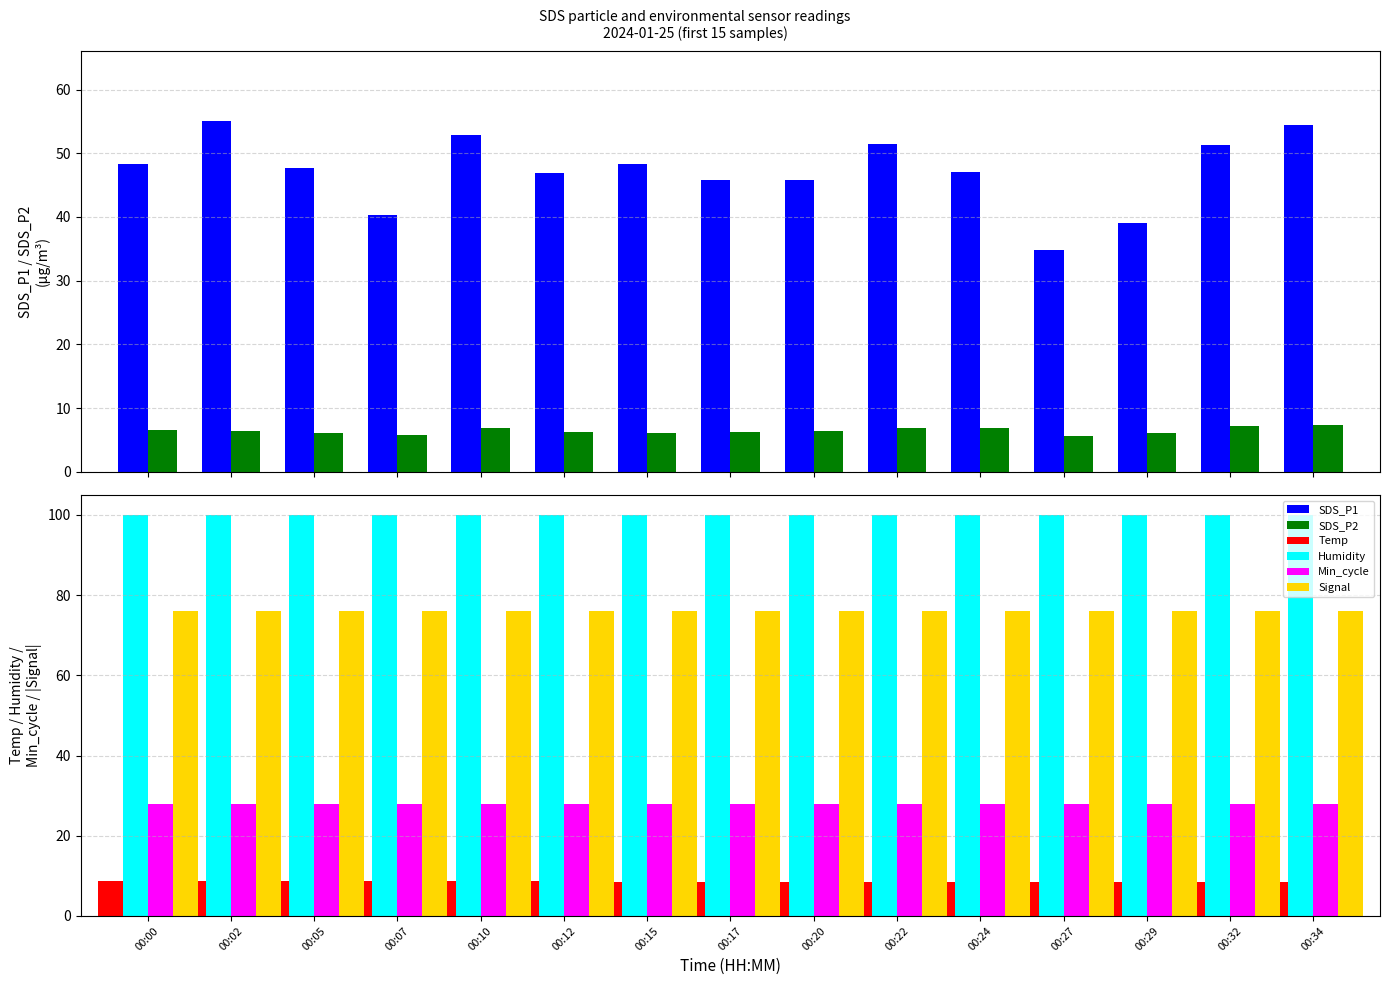

Reading left to right, what are all the values shown in this chart?

SDS_P1: 48.2	55.0	47.7	40.4	52.9	46.9	48.3	45.9	45.8	51.4	47.1	34.8	39.0	51.3	54.4
SDS_P2: 6.5	6.3	6.1	5.8	6.8	6.2	6.2	6.2	6.5	6.8	6.9	5.7	6.1	7.2	7.3
Temp: 8.6	8.6	8.6	8.6	8.6	8.6	8.5	8.5	8.5	8.5	8.5	8.5	8.5	8.5	8.5
Humidity: 99.9	99.9	99.9	99.9	99.9	99.9	99.9	99.9	99.9	99.9	99.9	99.9	99.9	99.9	99.9
Min_cycle: 28.0	28.0	28.0	28.0	28.0	28.0	28.0	28.0	28.0	28.0	28.0	28.0	28.0	28.0	28.0
Signal: 76.0	76.0	76.0	76.0	76.0	76.0	76.0	76.0	76.0	76.0	76.0	76.0	76.0	76.0	76.0